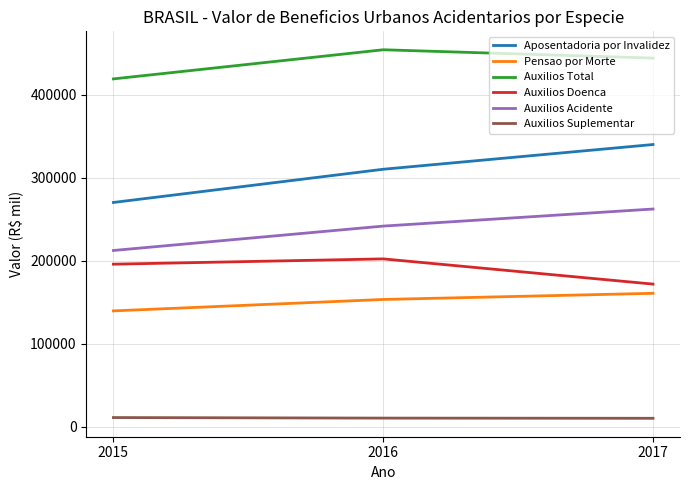

What is the difference between the Auxilios Acidente values at 2017 and 2016?

20587